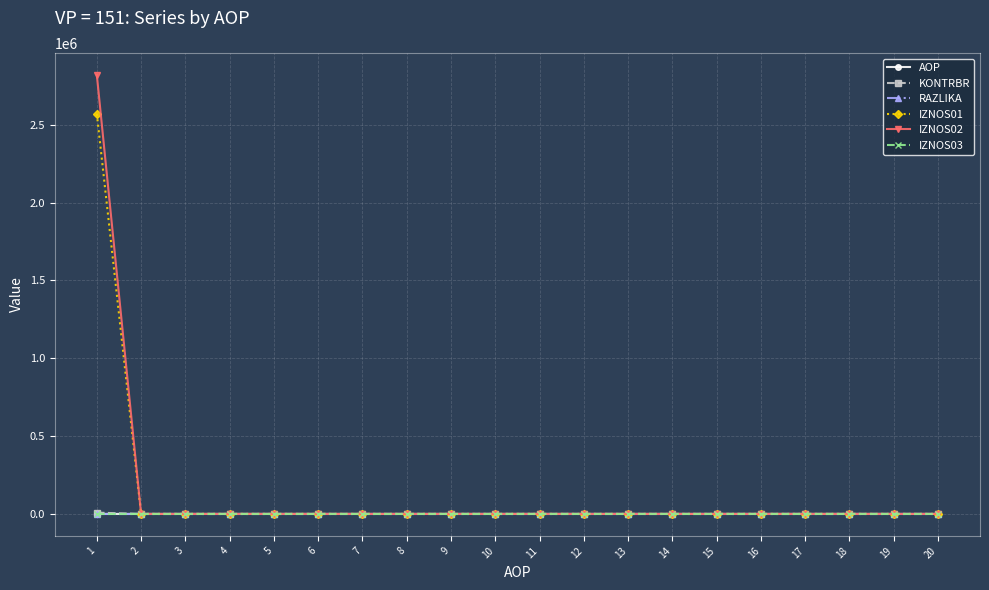

Which series has the widest spread of values?

IZNOS02